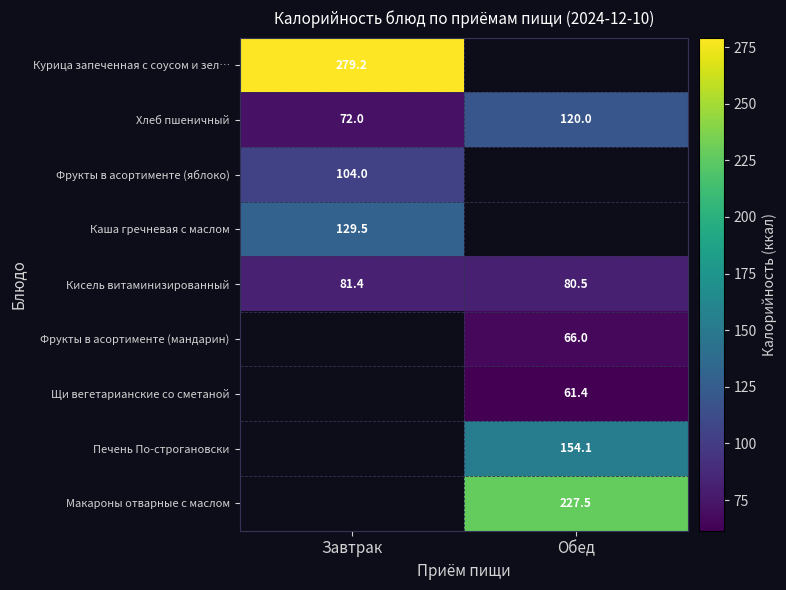

List the labels in order of Хлеб пшеничный value, largest first.

Обед, Завтрак